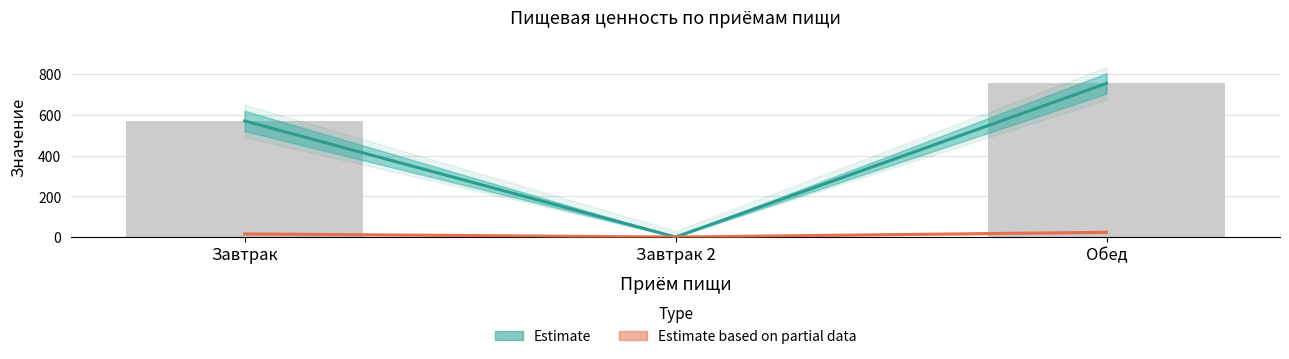

Which series has the largest range (max minus min)?

Estimate (Калорийность)